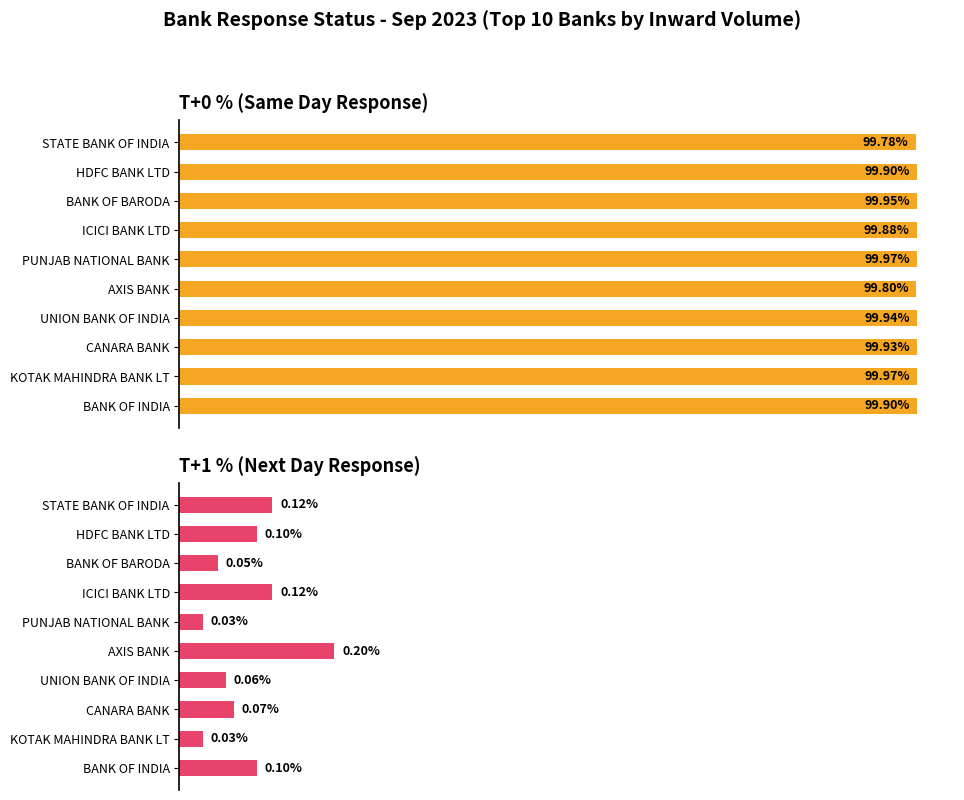

Reading left to right, extract all data points from this chart.

T+0 %: 99.8	99.9	100.0	99.9	100.0	99.8	99.9	99.9	100.0	99.9
T+1 %: 0.1	0.1	0.1	0.1	0.0	0.2	0.1	0.1	0.0	0.1